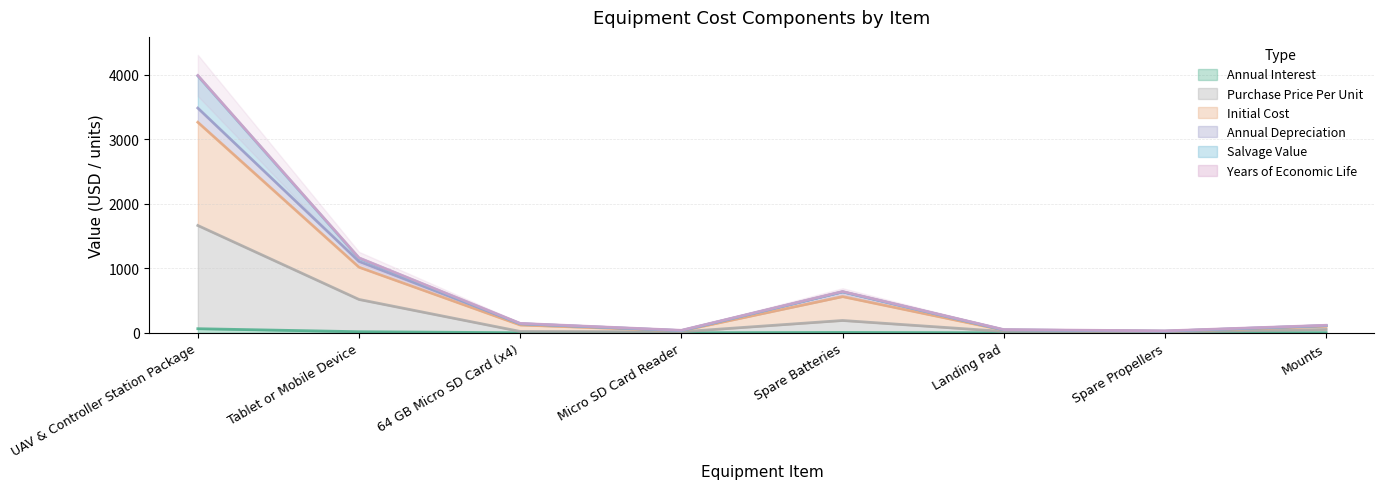

What is the label of the 1st point from the right?

Mounts